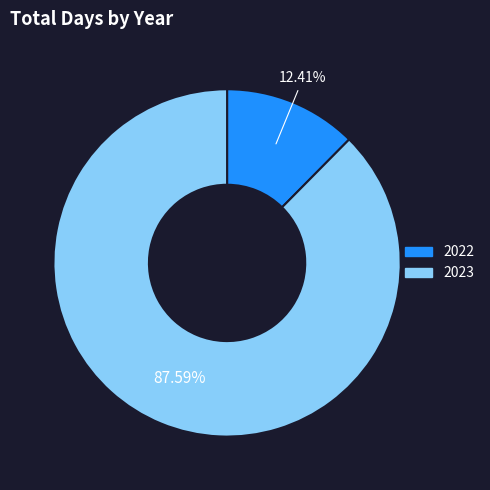

Count the number of slices in the pie.

2